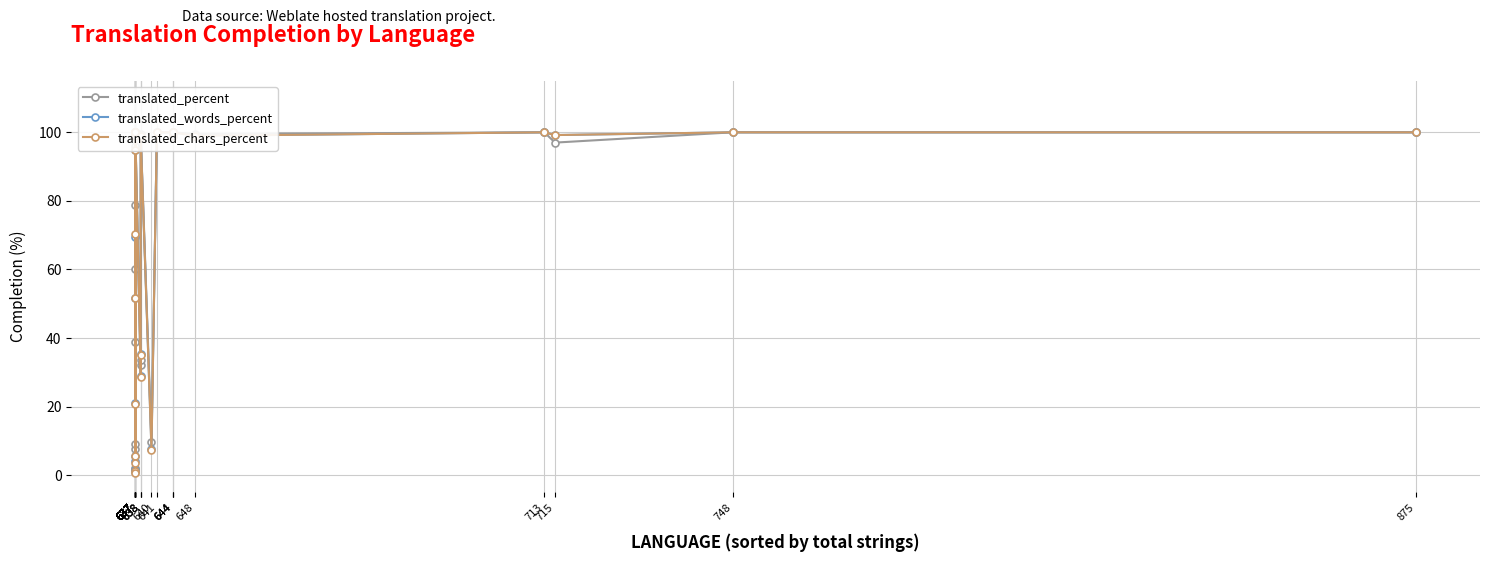

The value of translated_words_percent at 637 is 114.9. True or false?

False